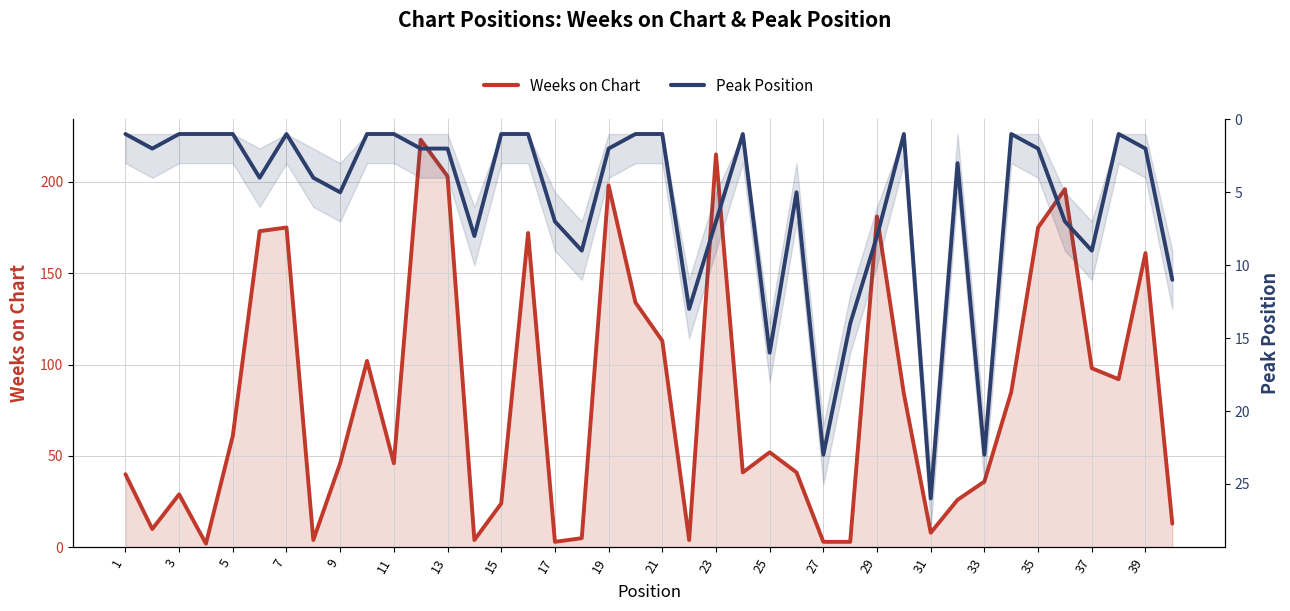

In Weeks on Chart, how many points are lower than both neighbors (excluding endpoints)?

10